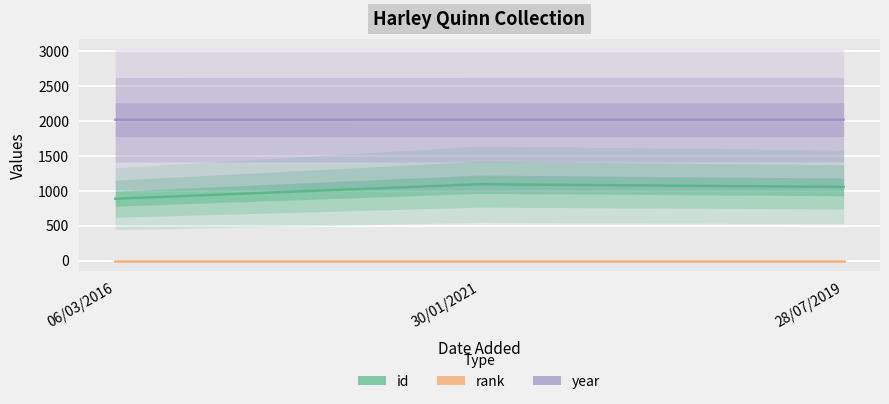

Which category has the highest value in the id series?

30/01/2021